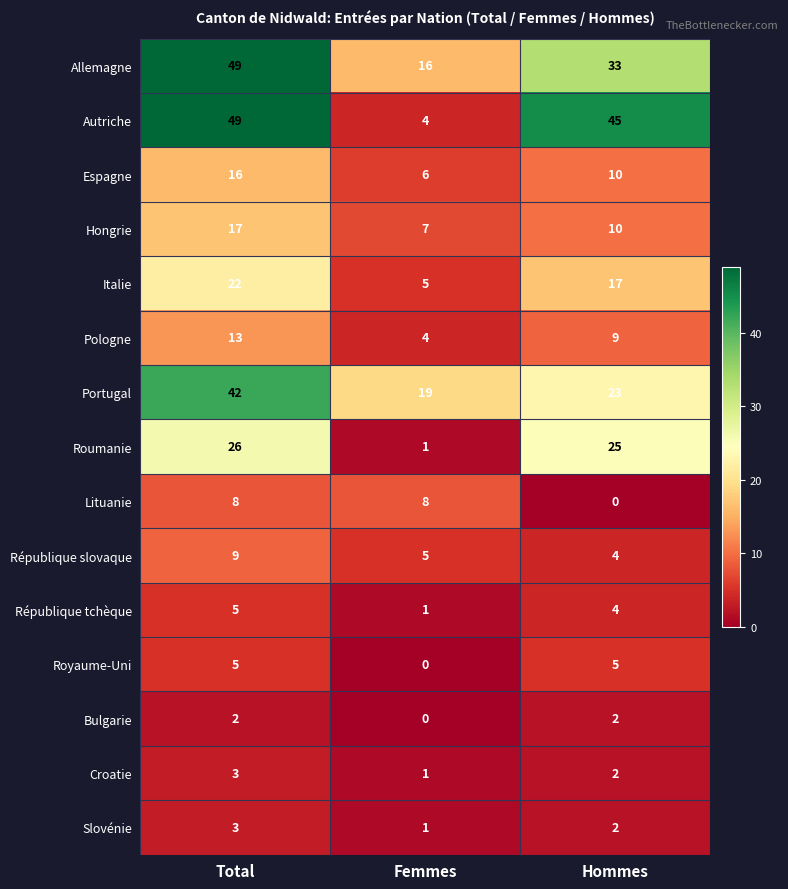

At which category does the chart reach its peak across all series?

Total